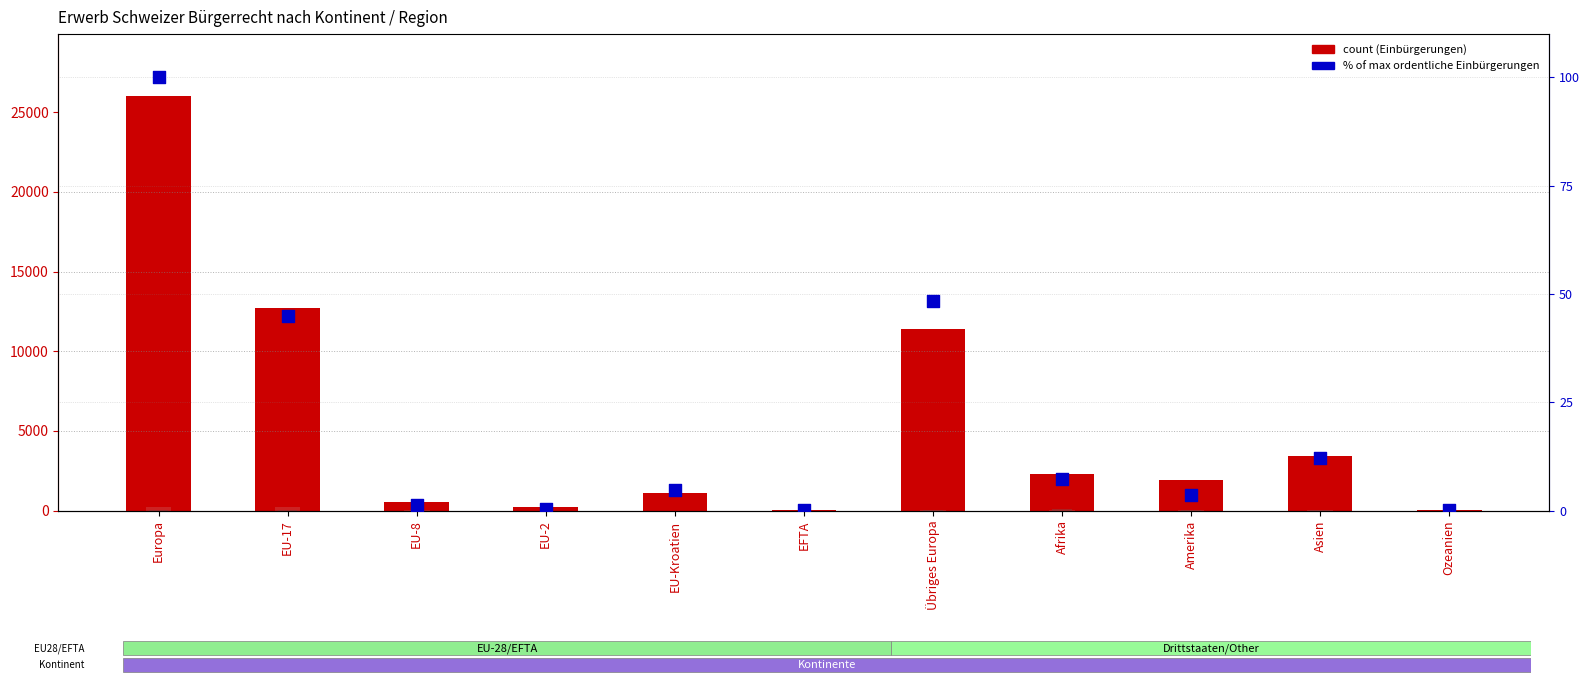

Which series has the largest total across all categories?

Total Einbürgerungen